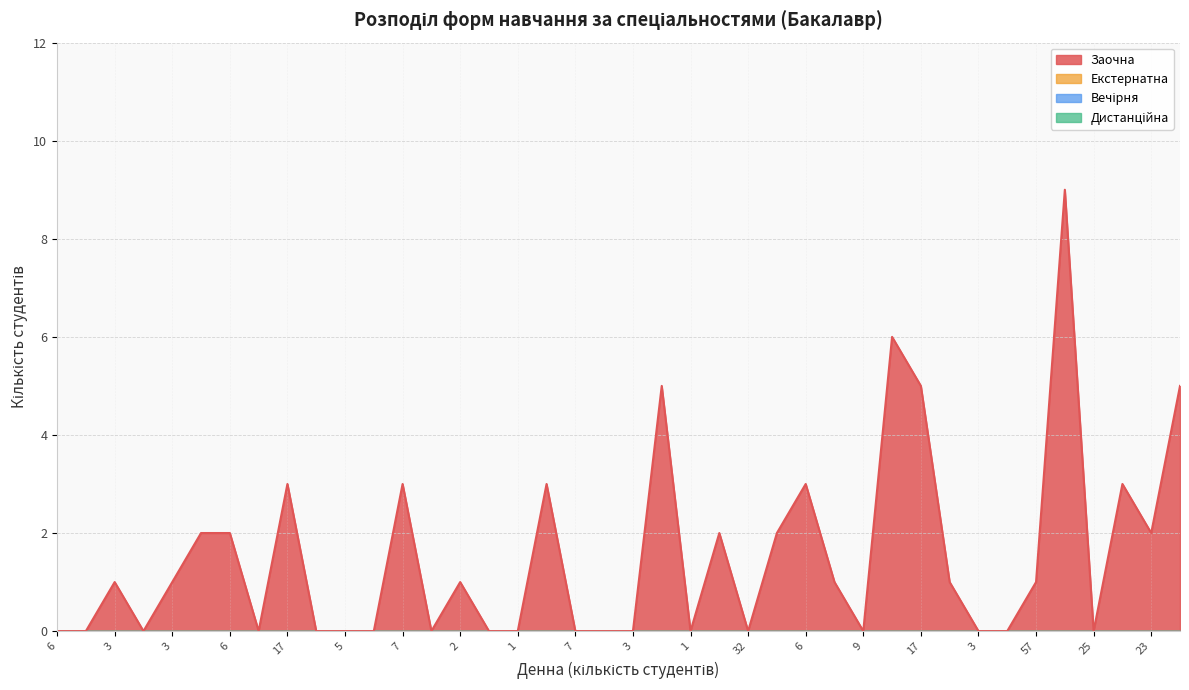

Between 17 and 46, which series saw the biggest shift?

Заочна